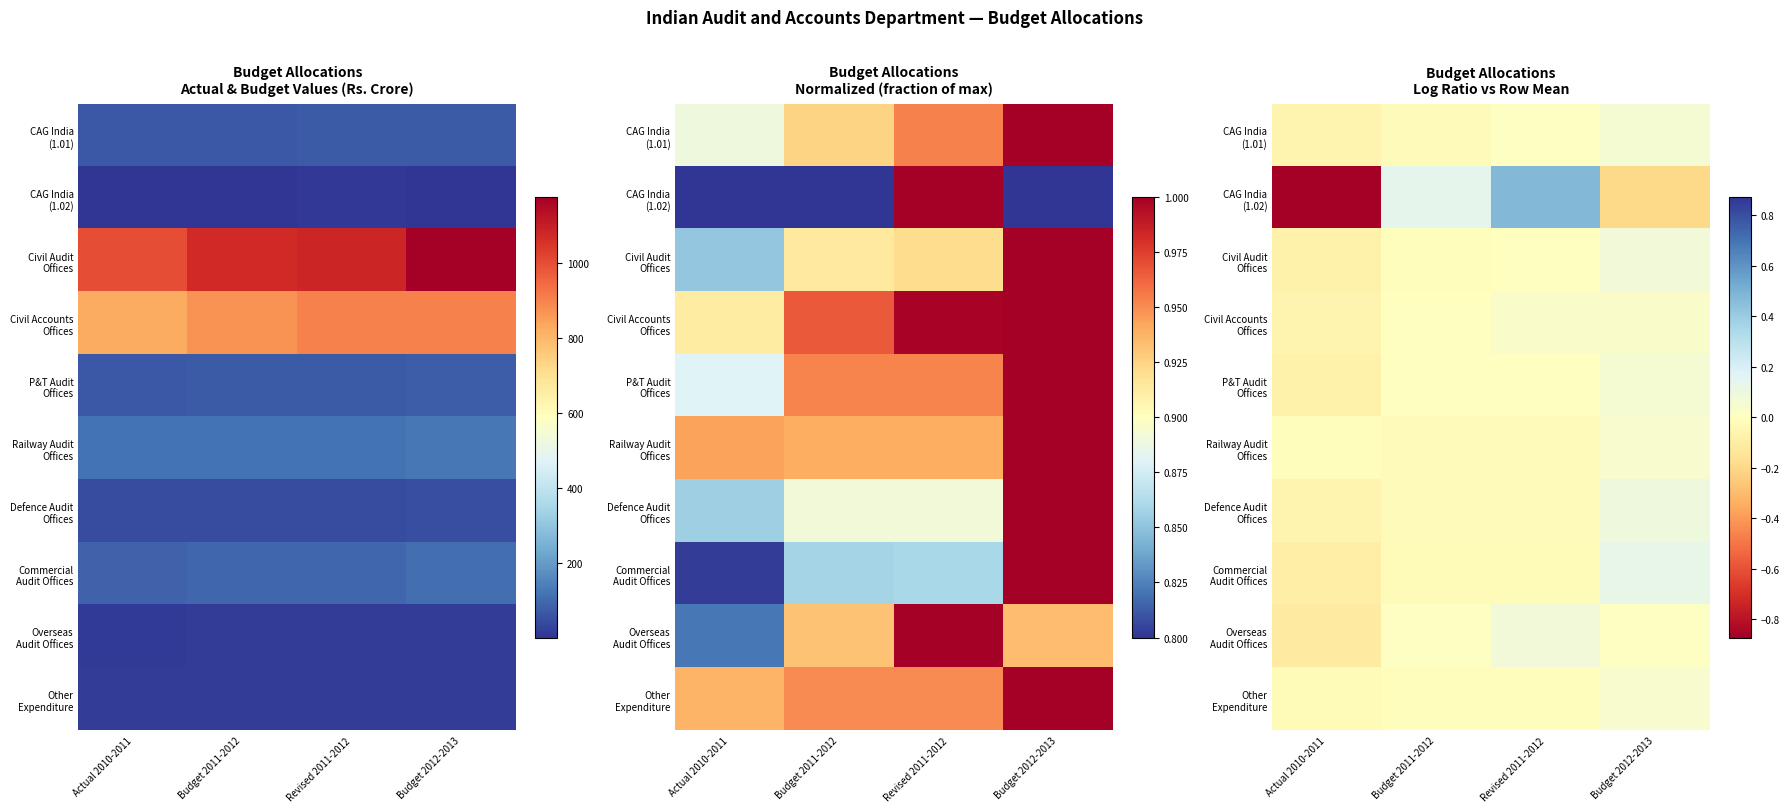

Where does the CAG India (1.02) series first go above 0?

Budget 2011-2012